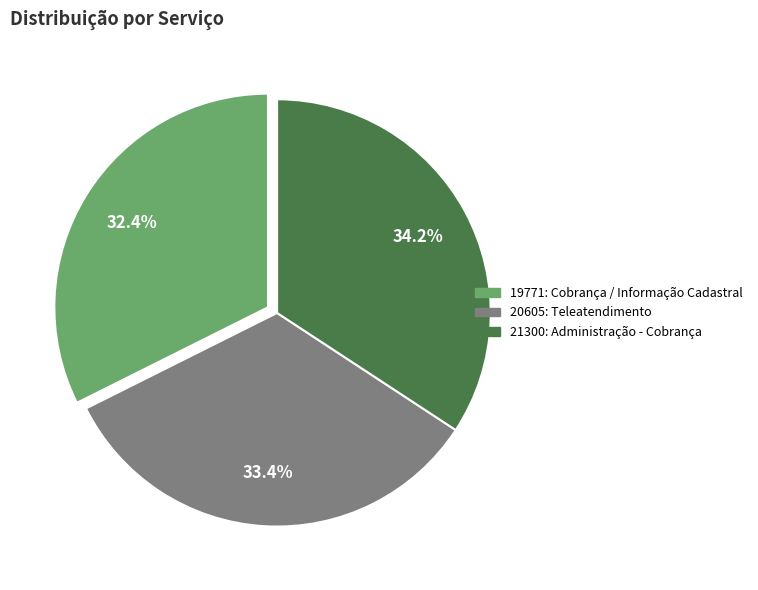

How many slices are in this pie chart?

3